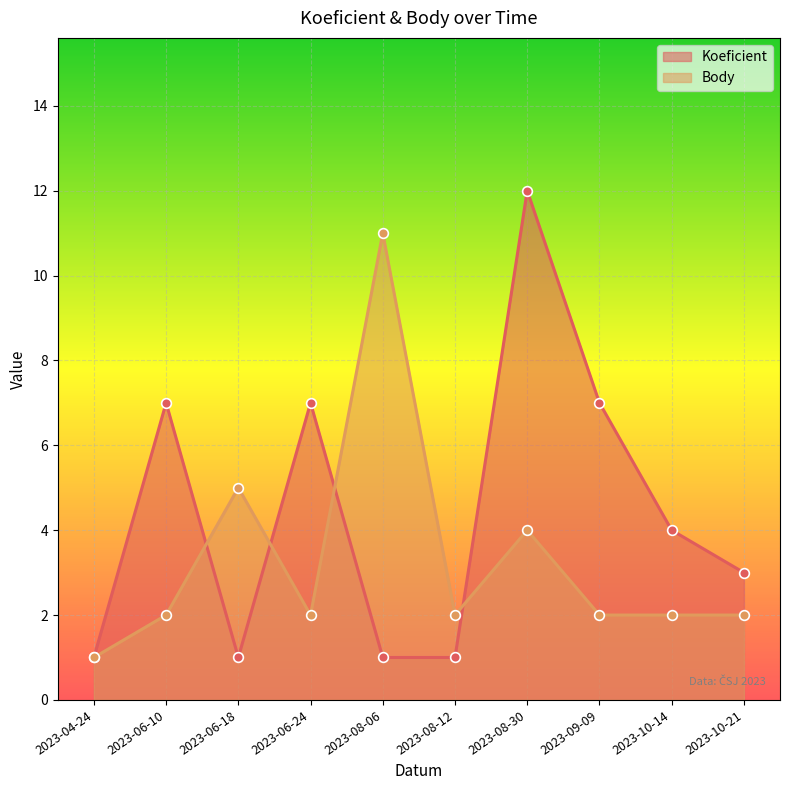

What is the difference between the second highest and second lowest values in the Koeficient series?

6